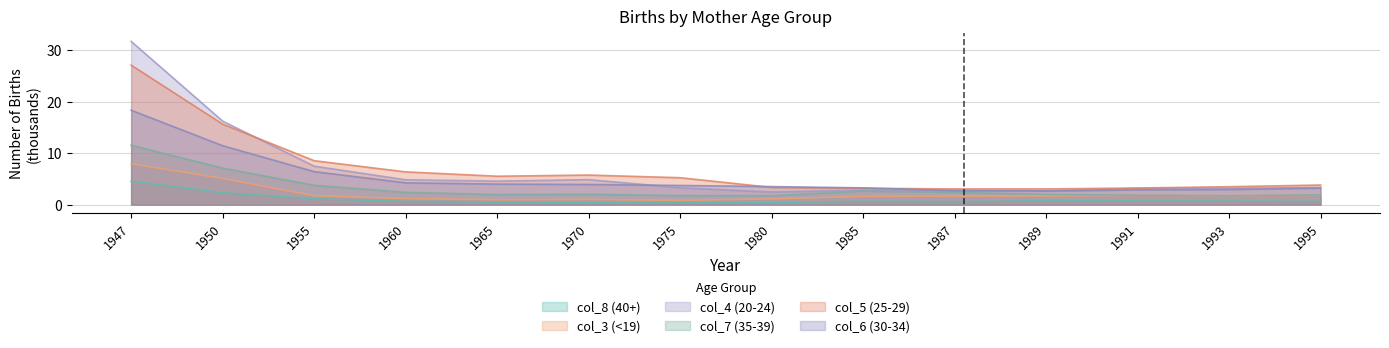

What is the sum of all col_4 (20-24) values?

93.2